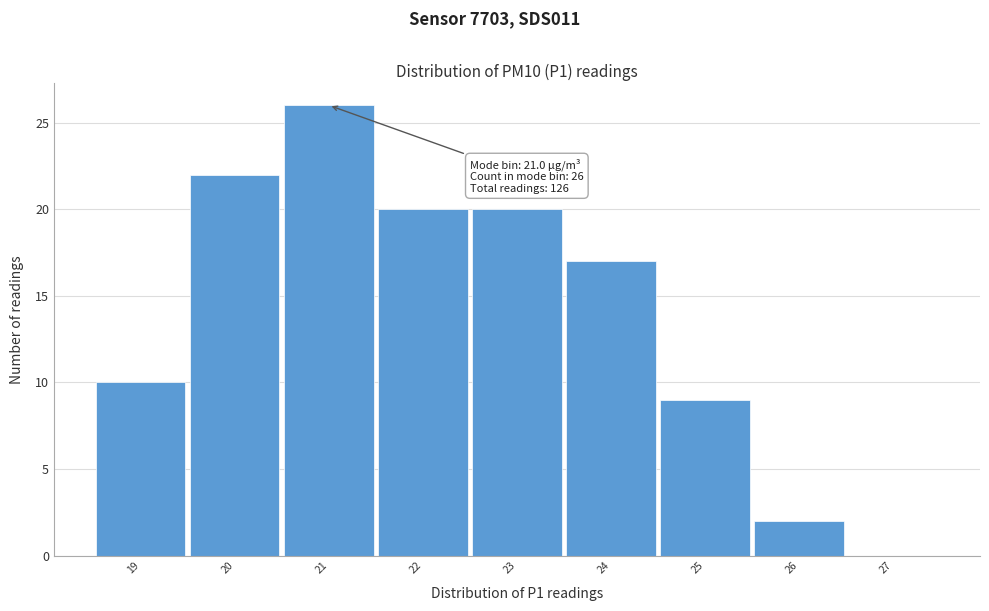

Which range on the x-axis has the tallest bar?

20.5 to 21.5